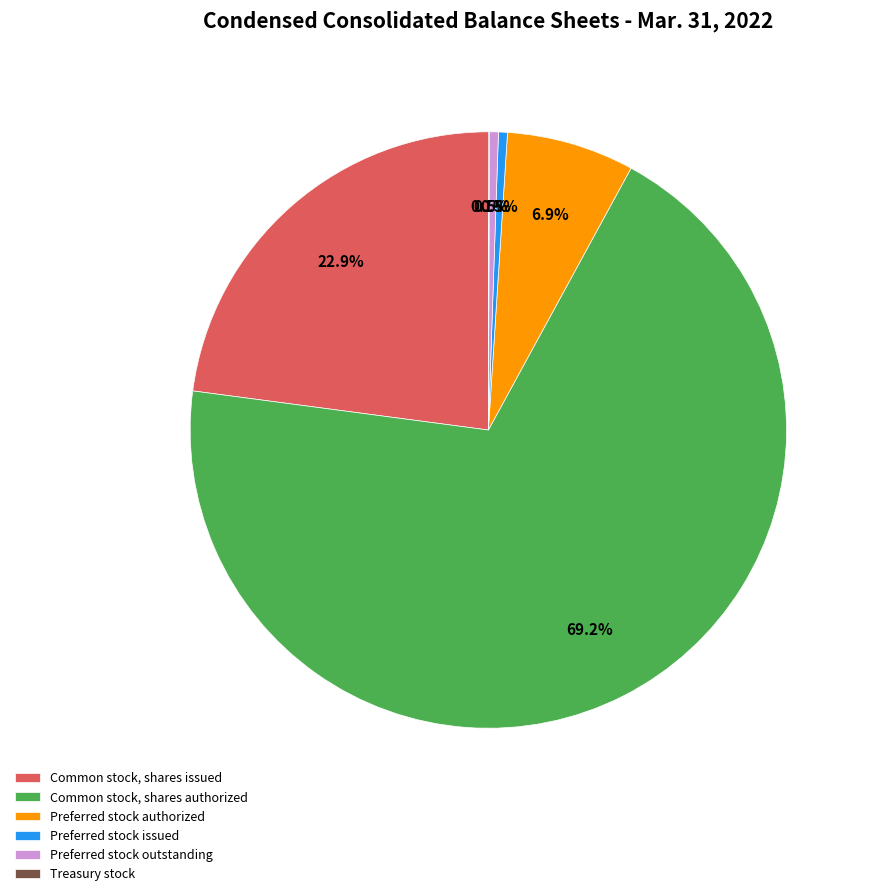

Which has a higher value, Preferred stock issued or Common stock, shares authorized?

Common stock, shares authorized